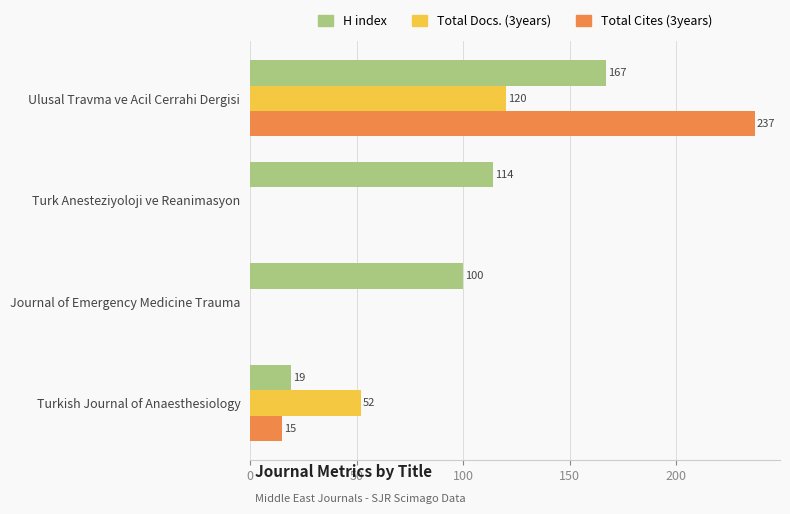

Is the value of Total Docs. (3years) at Turkish Journal of Anaesthesiology greater than the value of H index at Ulusal Travma ve Acil Cerrahi Dergisi?

No